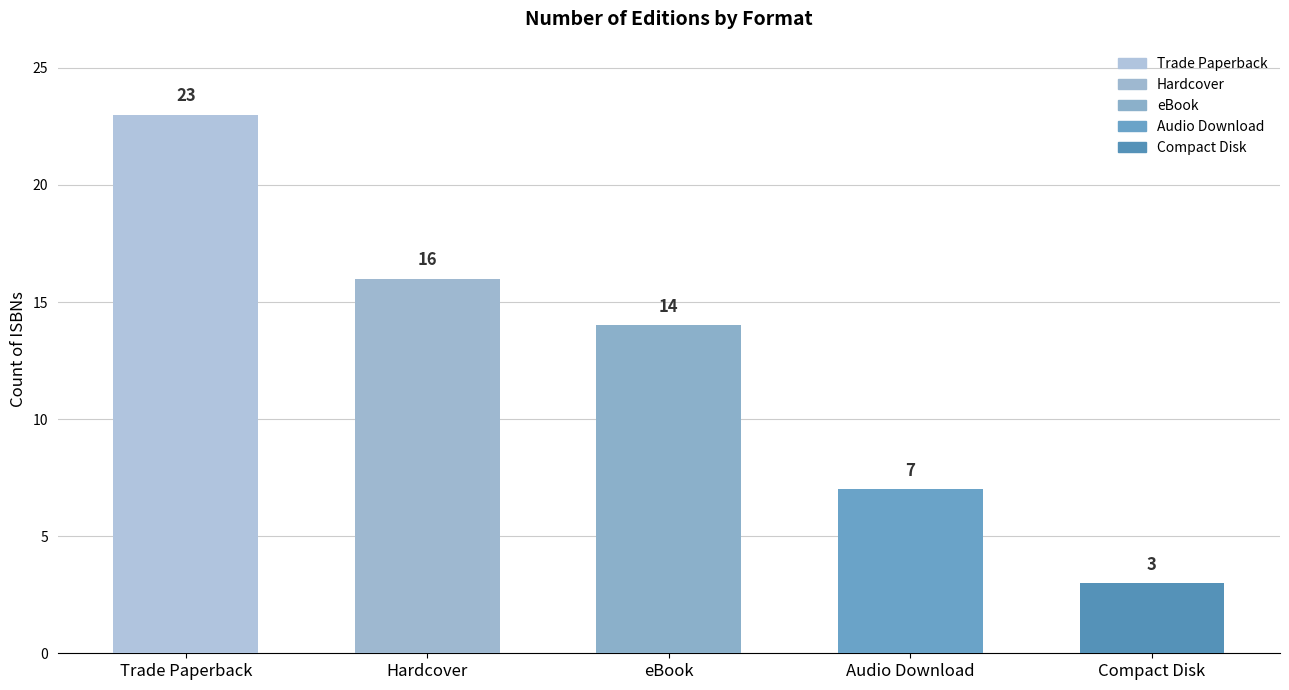

Where is the data nearest to the value 13?

eBook